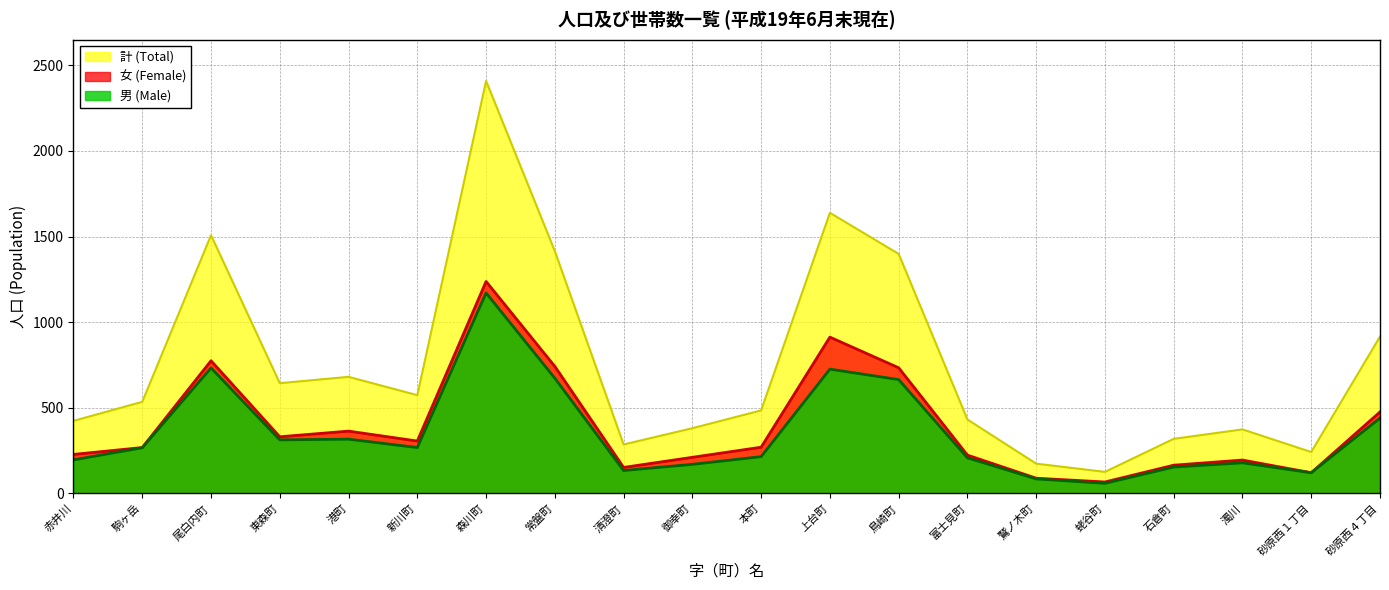

How many data points in 男 (Male) are less than 267?

10